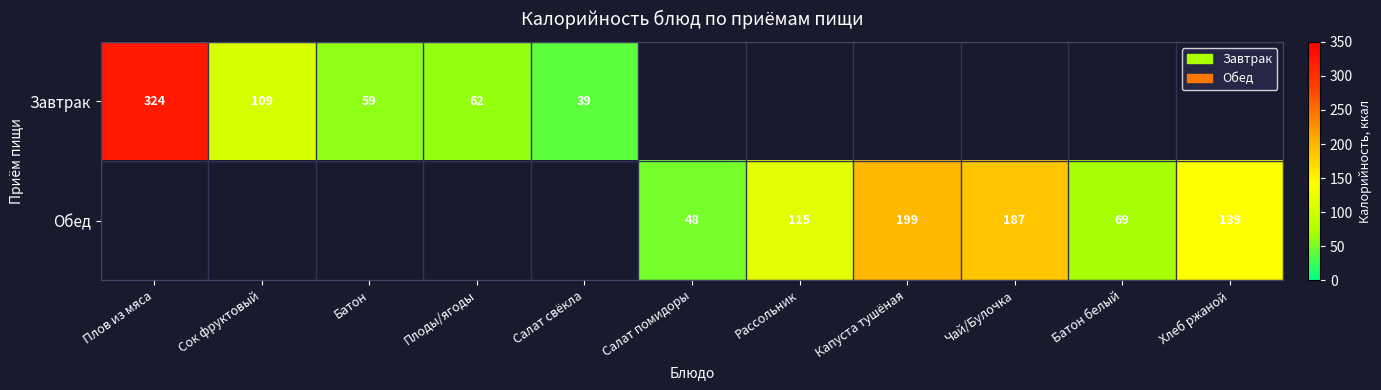

Is it true that Завтрак equals 36.6 at Сок фруктовый?

False